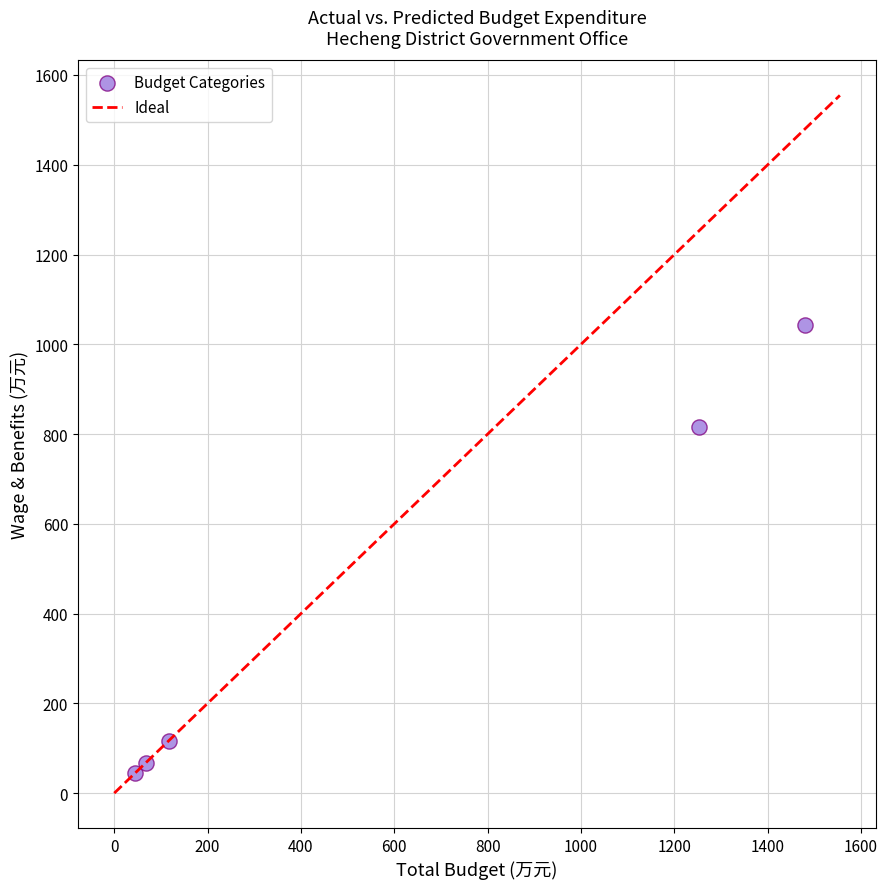

What Y value in the scatter plot is closest to 544?

815.4